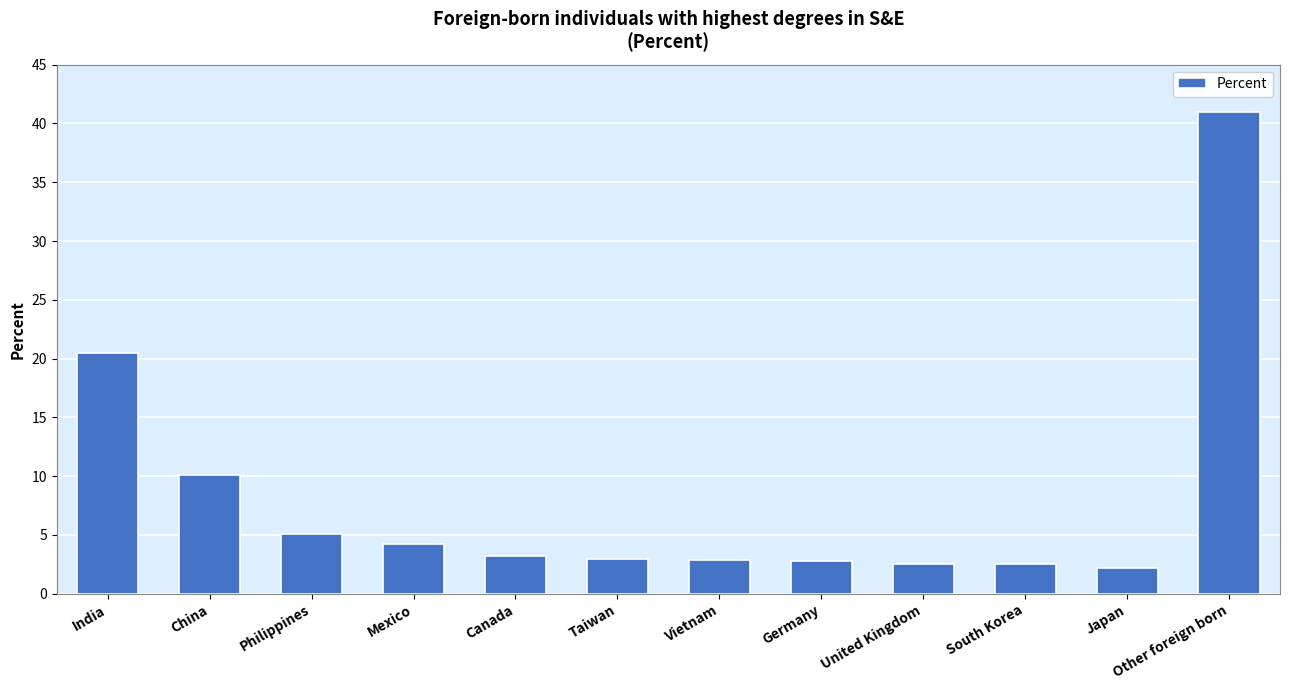

What is the greatest value displayed?

41.0